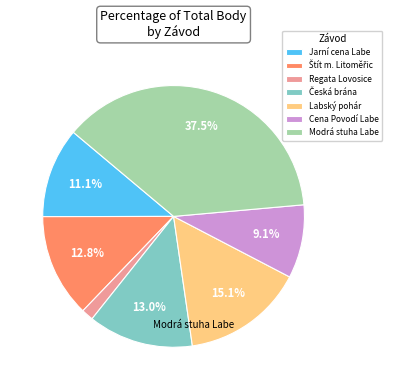

What percentage is the Labský pohár slice, to the nearest percent?

15%